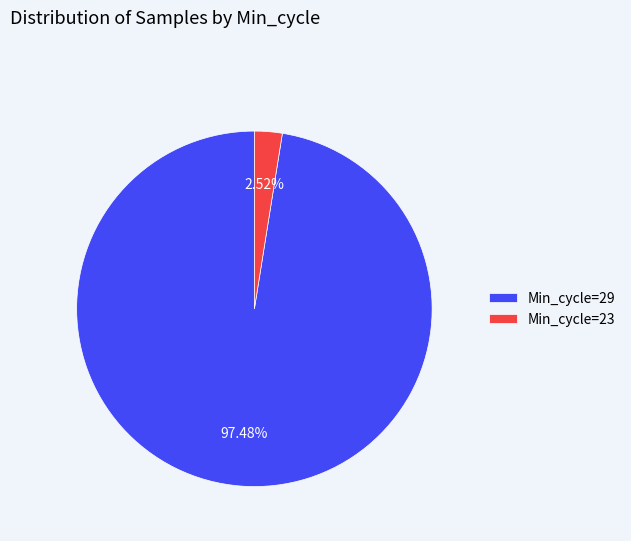

Rank the categories by value from lowest to highest.

Min_cycle=23, Min_cycle=29